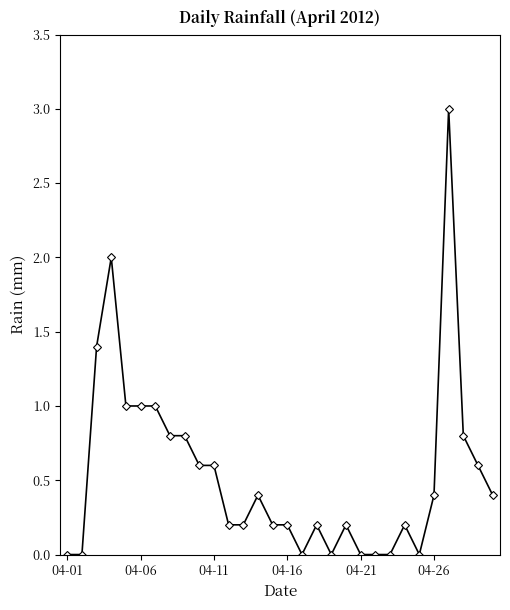

What is the average value?

0.5